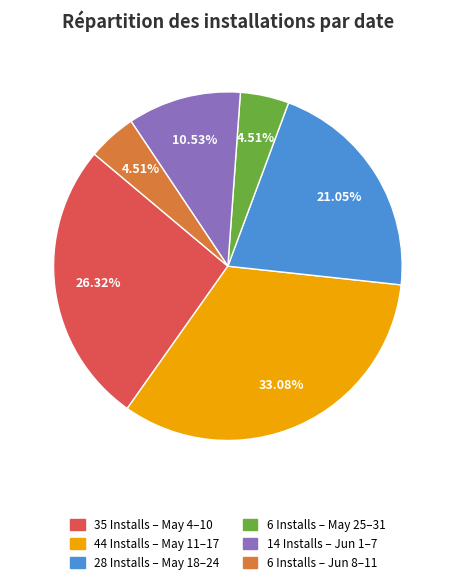

Is there any slice that represents more than half of the pie?

No